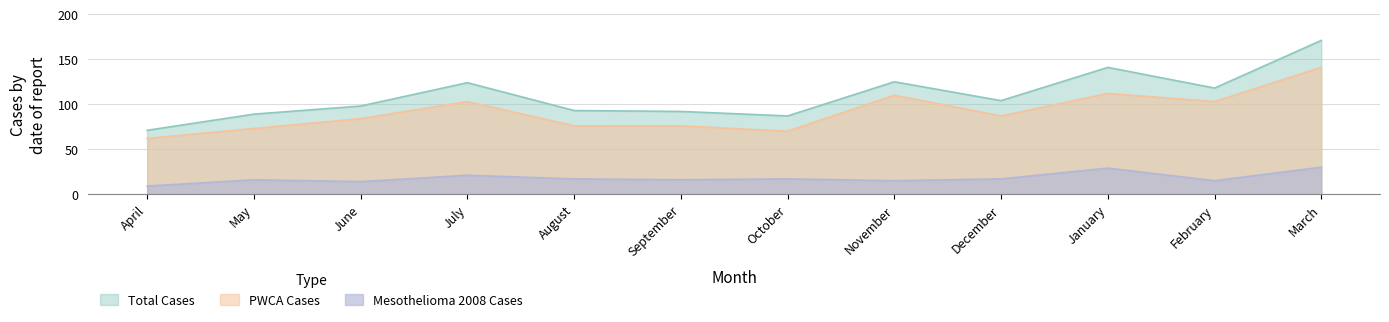

Between January and March, which is larger?

March